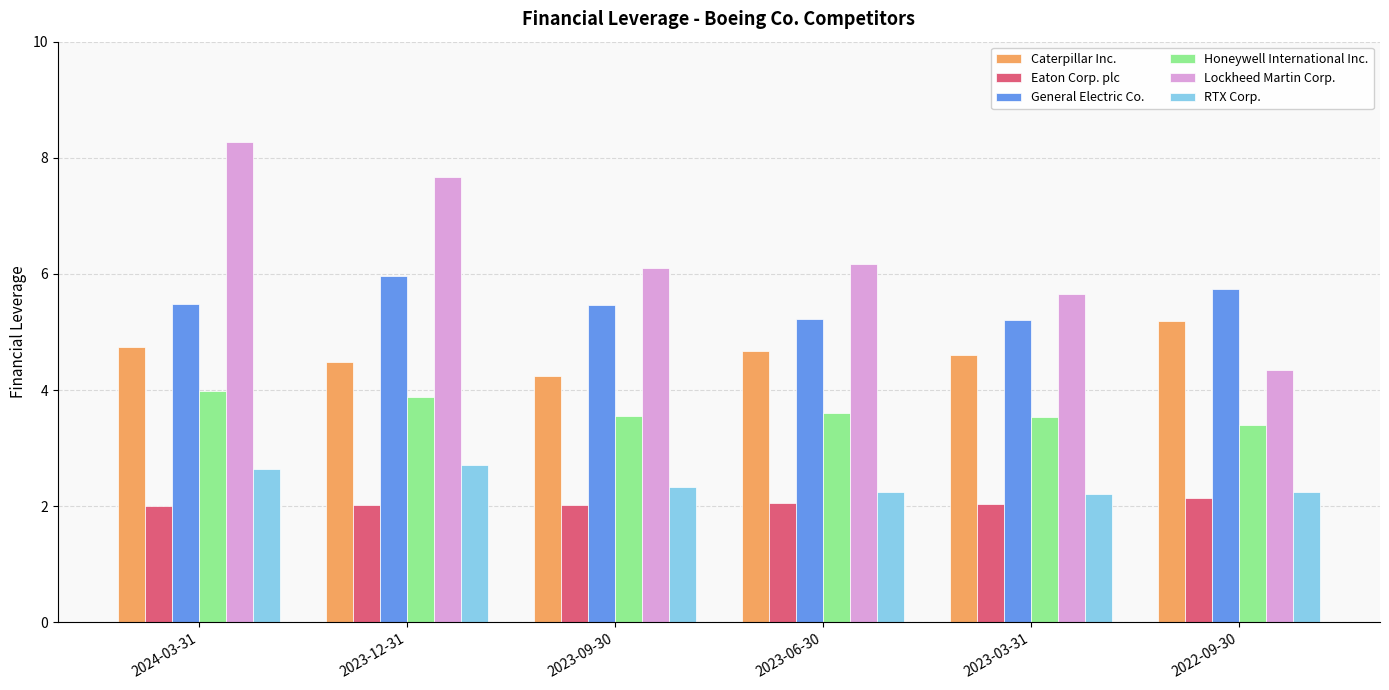

What is the label of the 5th bar from the right?

2023-12-31